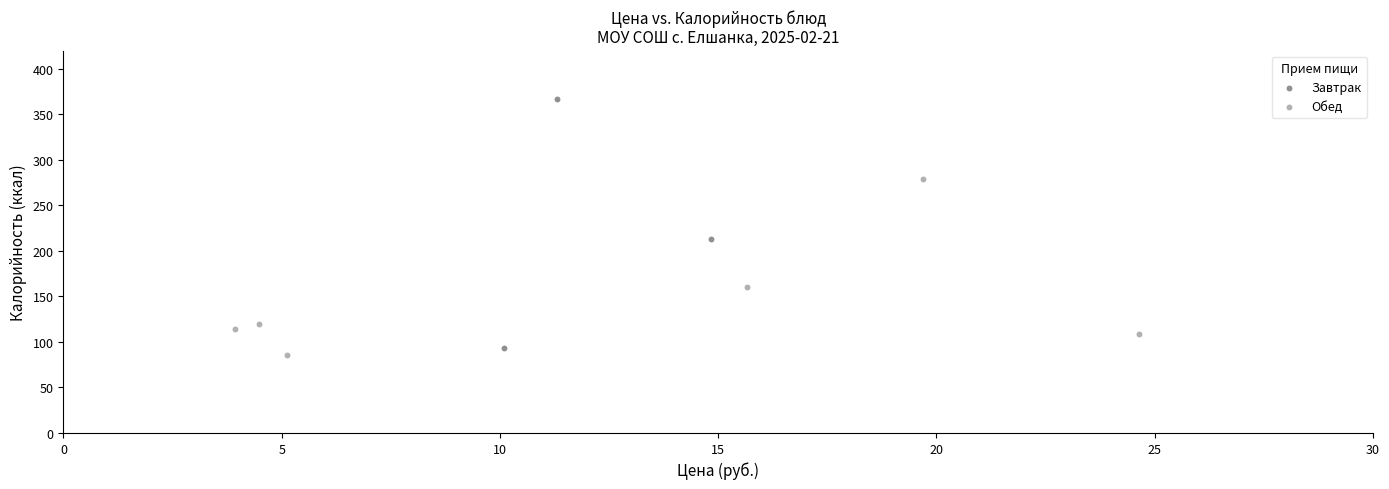

Which series contains the lowest Y value?

Обед